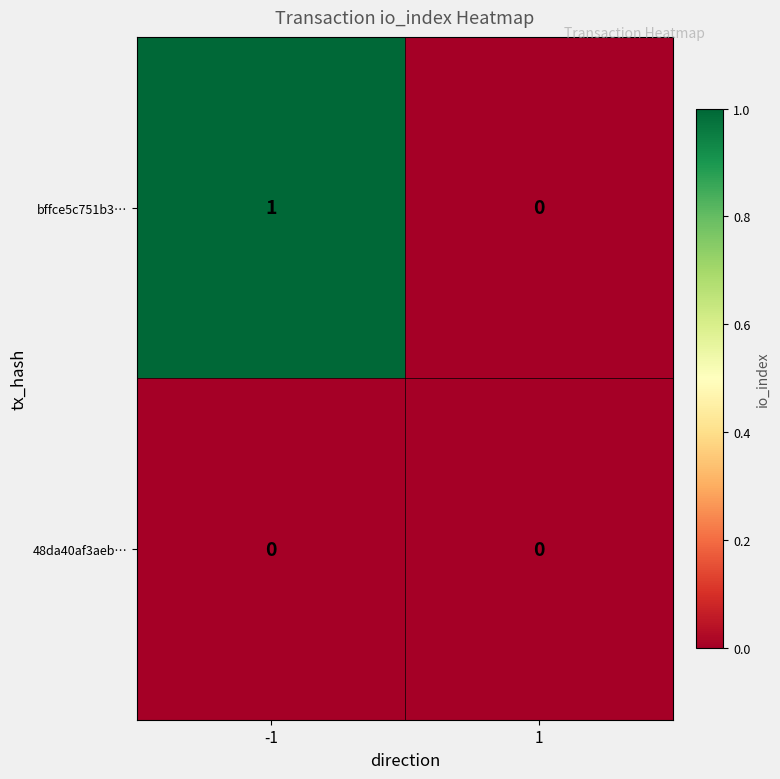

Rank the series at -1 from highest to lowest value.

bffce5c751b3…, 48da40af3aeb…